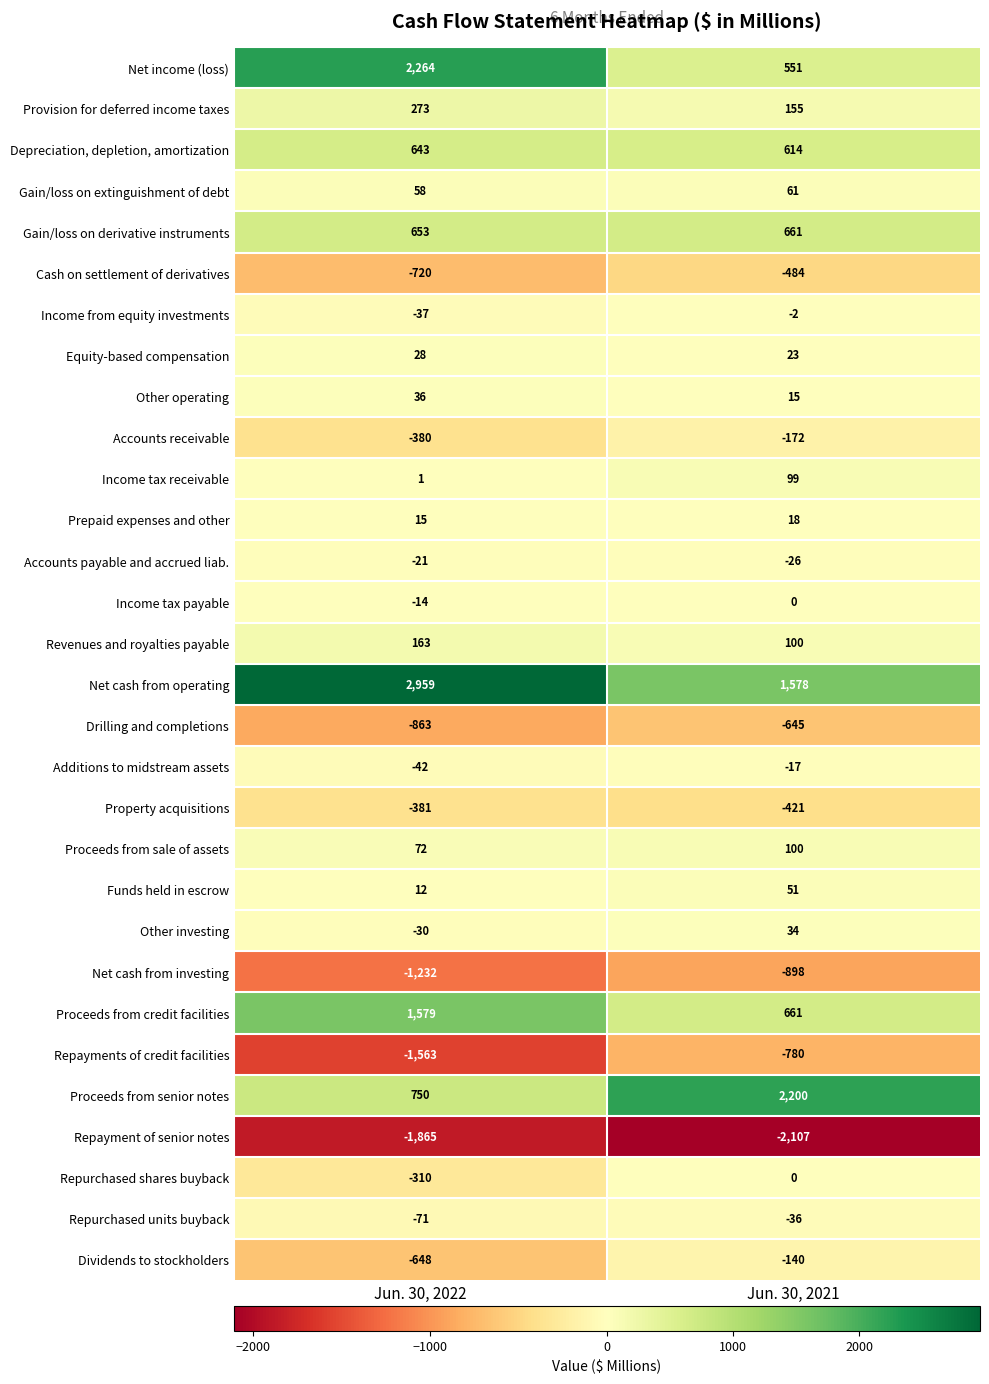

What is the sum of the Other operating values at Jun. 30, 2021 and Jun. 30, 2022?

51